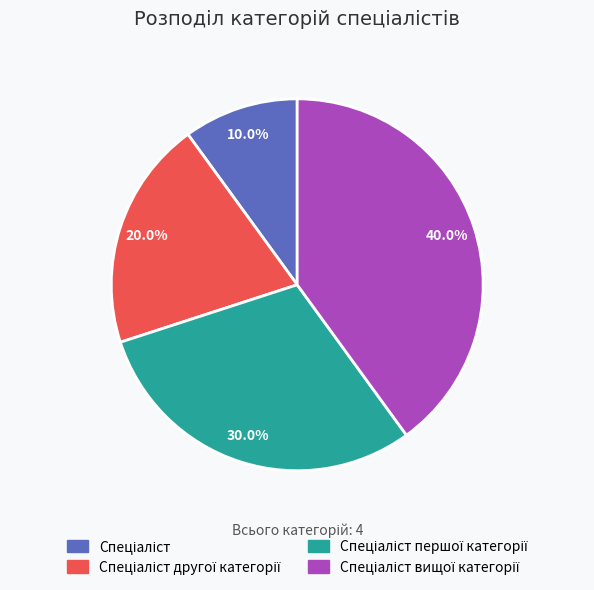

Is there any slice that represents more than half of the pie?

No